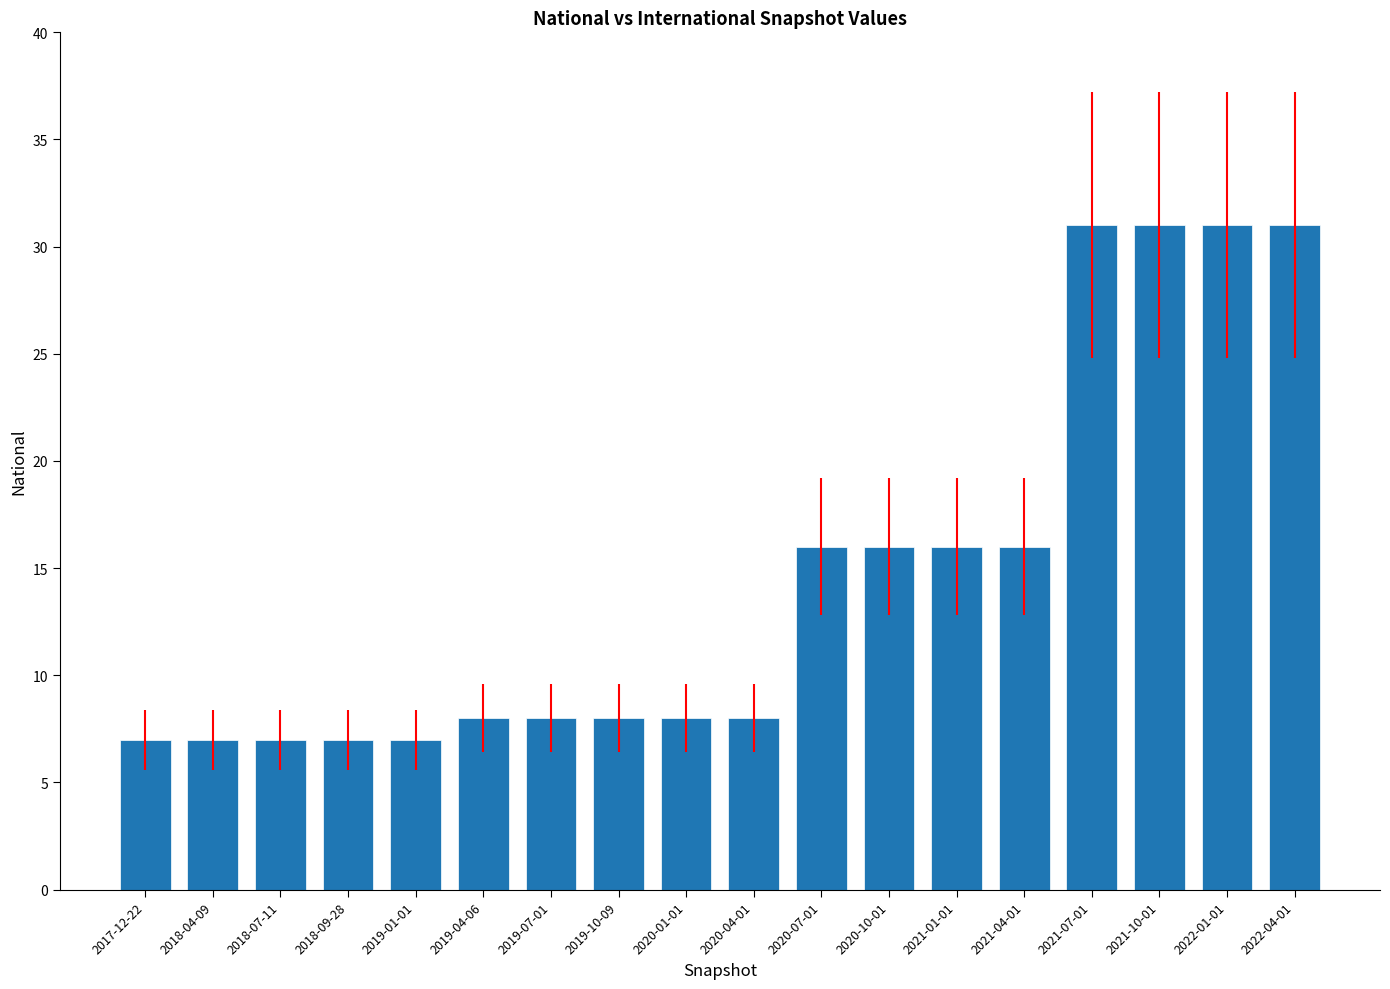

What is the label of the 14th bar from the left?

2021-04-01